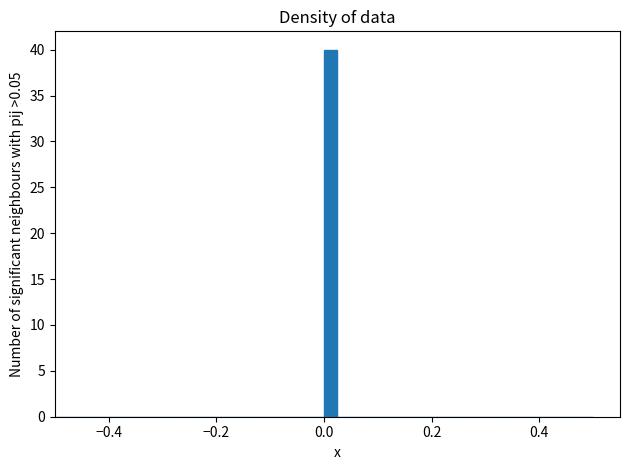

Around what value on the x-axis is the tallest bar? Give the approximate position of its centre, as read against the axis.

0.02